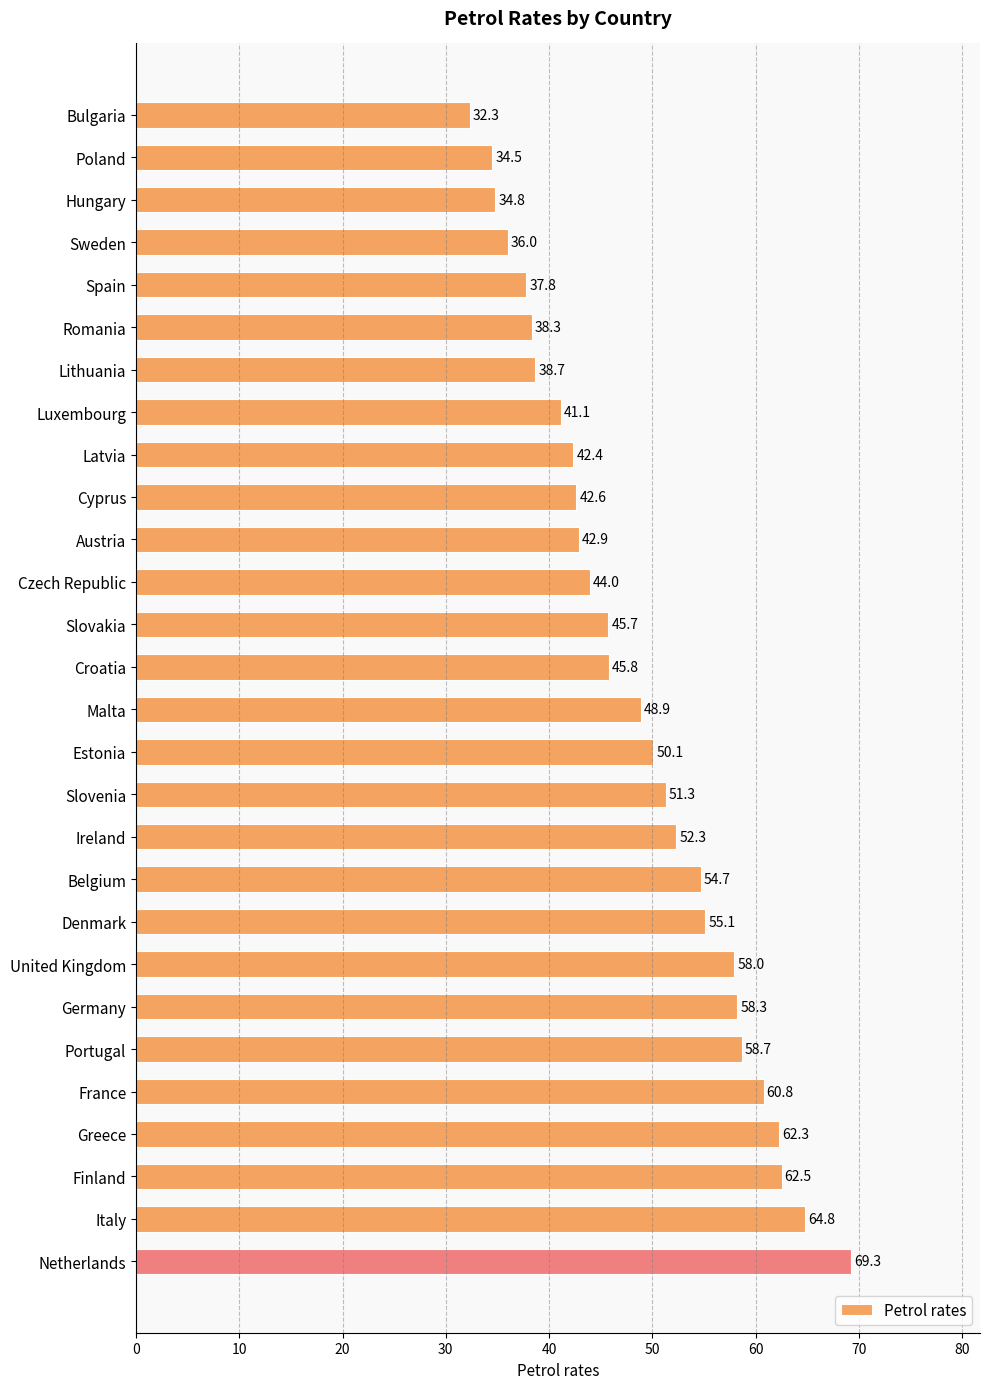

Which label corresponds to the largest value in the chart?

Netherlands